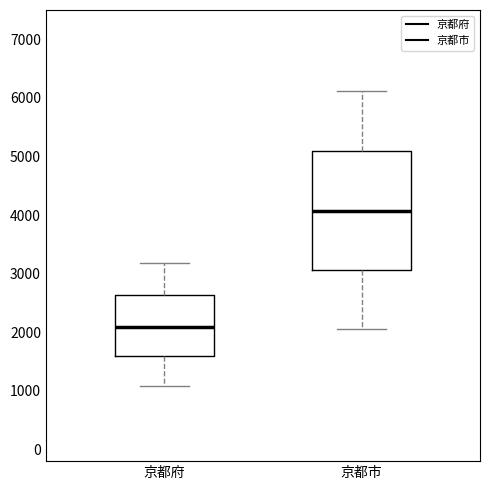

Reading left to right, transcribe this box plot: for each box, give where its median line is, the range the box spans, and where its two whiskers end, as read against the y-axis. The values are not printed on the chart, so give them approximately, as read against the axis.

京都府: median 2100, box 1600 to 2600, whiskers 1100 to 3200
京都市: median 4100, box 3100 to 5100, whiskers 2100 to 6100